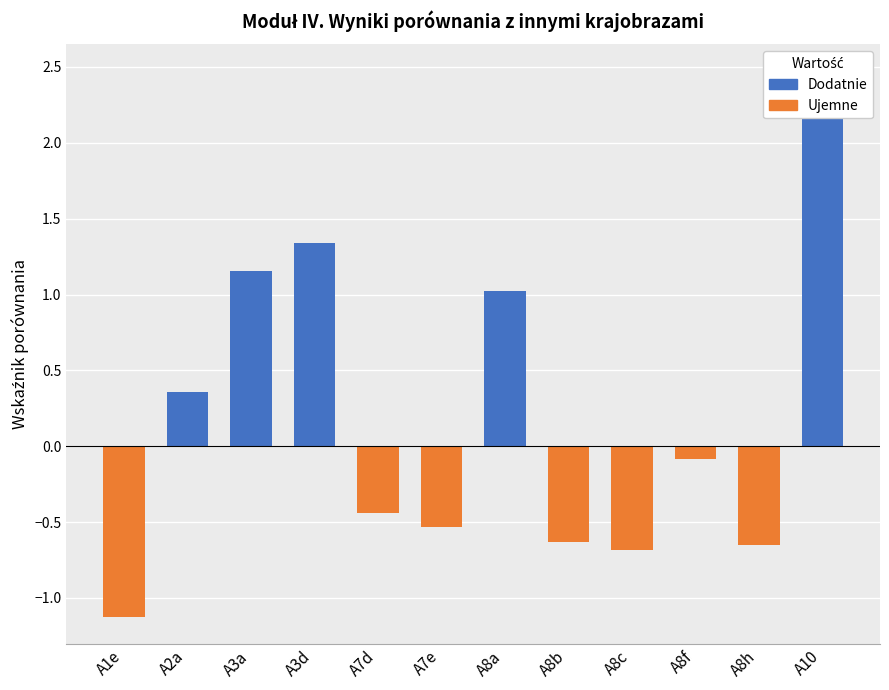

Between A7d and A8a, which series saw the biggest shift?

Dodatnie